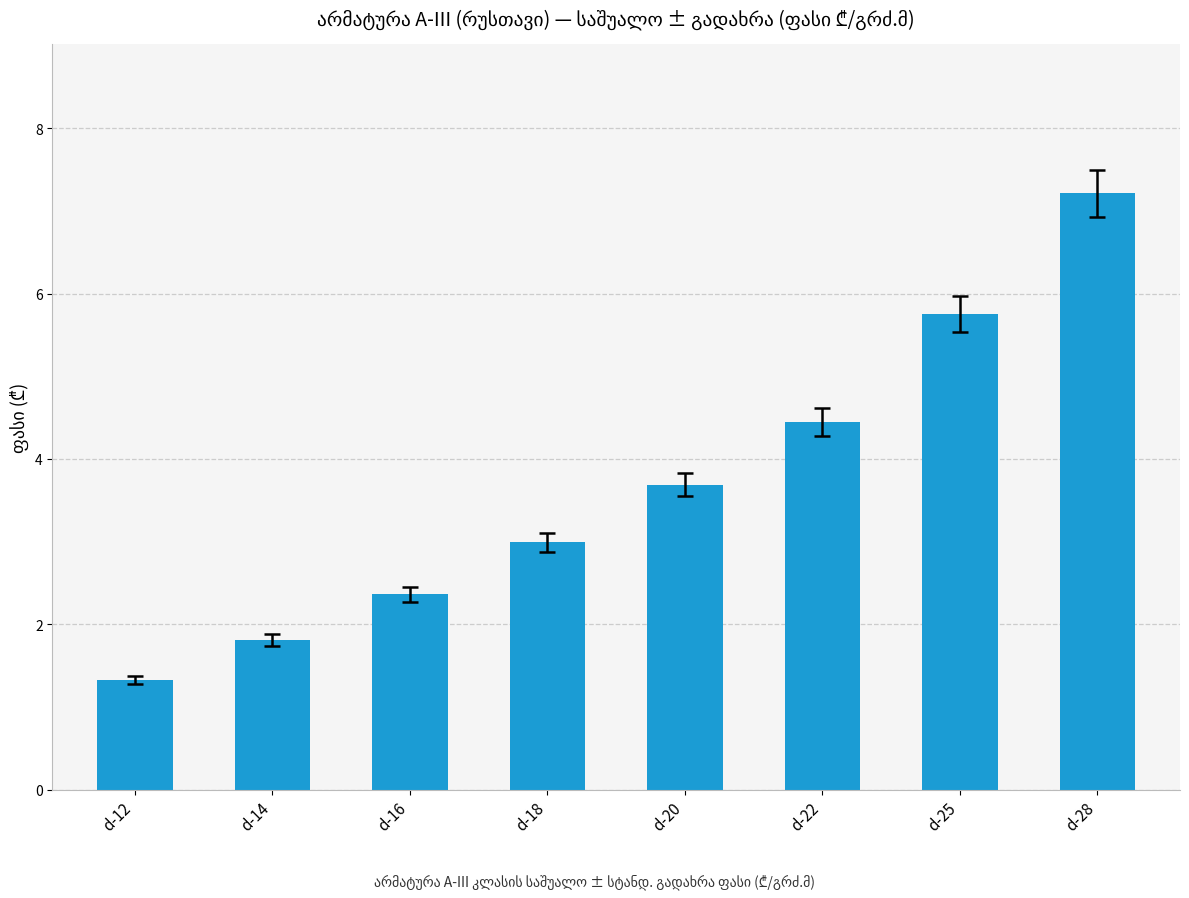

At which label is the value closest to 4?

d-20